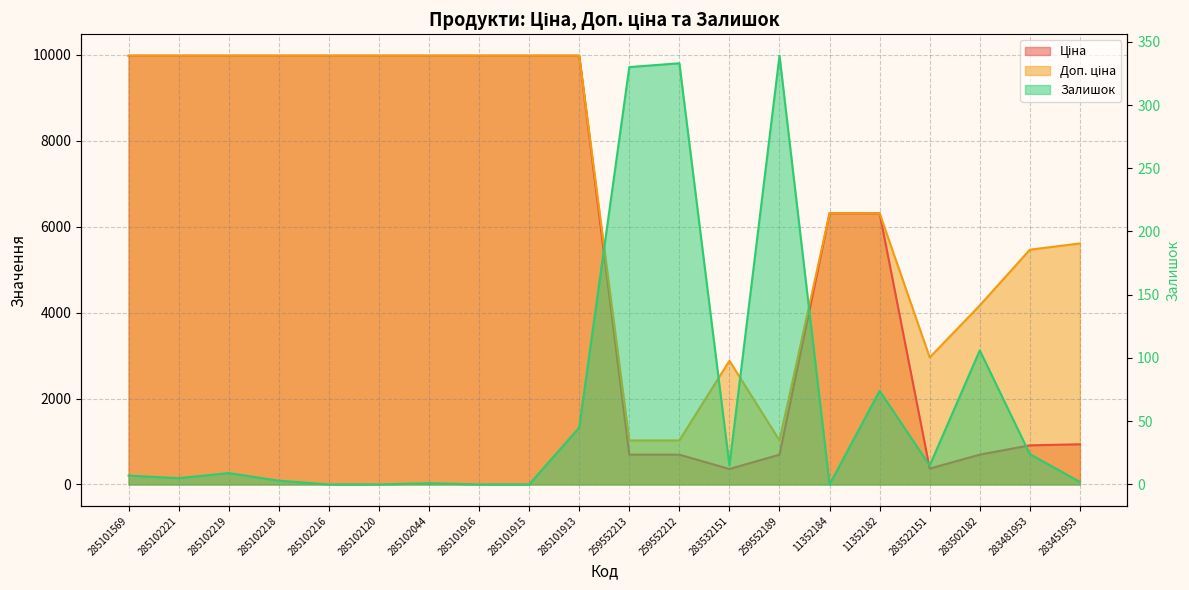

How many lines are shown in the chart?

3